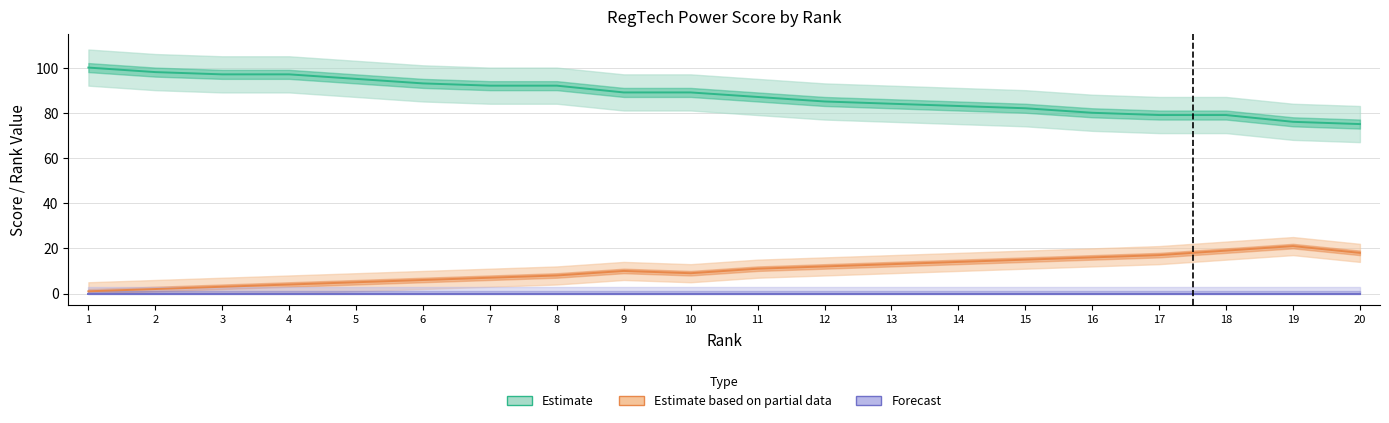

Reading left to right, what are all the values shown in this chart?

power score: 1=100	2=98	3=97	4=97	5=95	6=93	7=92	8=92	9=89	10=89	11=87	12=85	13=84	14=83	15=82	16=80	17=79	18=79	19=76	20=75
last_rank: 1=1	2=2	3=3	4=4	5=5	6=6	7=7	8=8	9=10	10=9	11=11	12=12	13=13	14=14	15=15	16=16	17=17	18=19	19=21	20=18